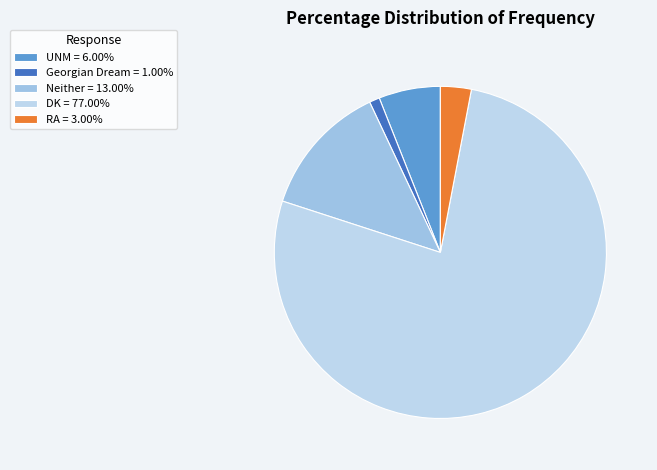

True or false: Georgian Dream accounts for 1% of the total.

True